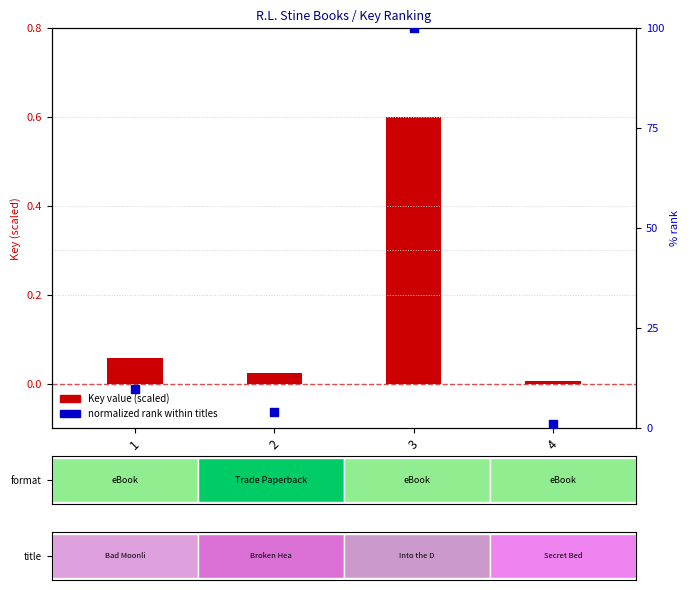

Which series has the largest total across all categories?

normalized rank (%)